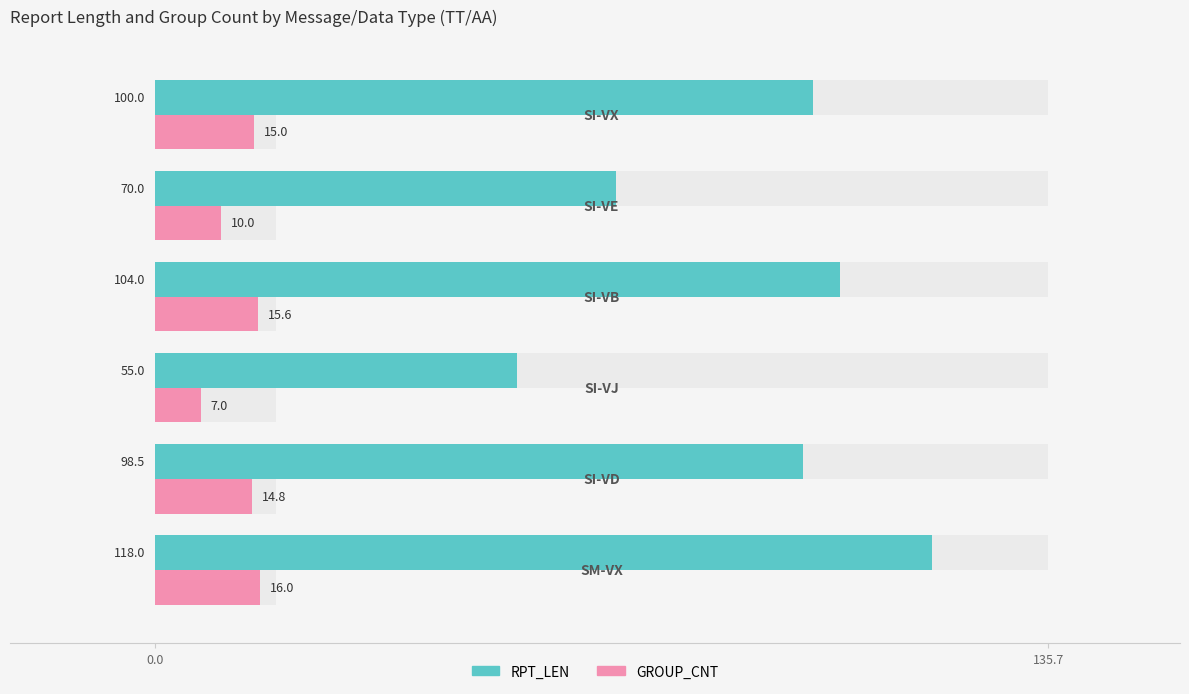

Reading left to right, list all the values displayed in this chart.

RPT_LEN: 118.0	98.5	55.0	104.0	70.0	100.0
GROUP_CNT: 16.0	14.8	7.0	15.6	10.0	15.0